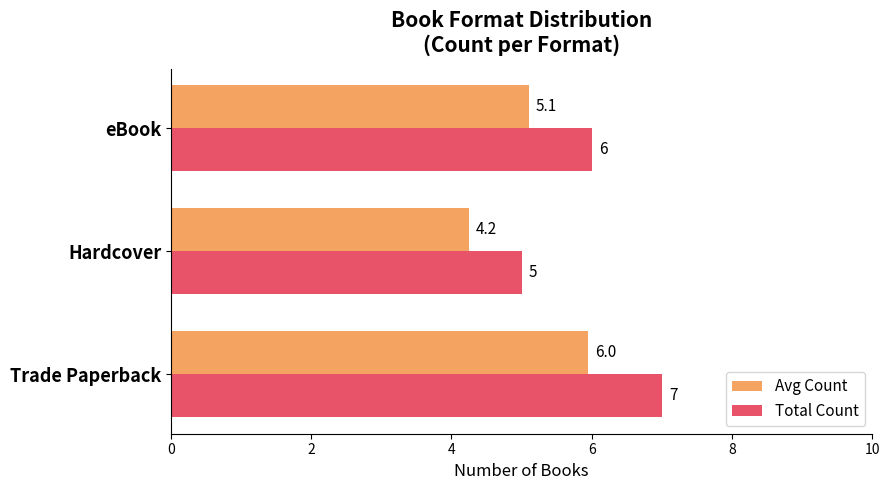

Is it true that Avg Count equals 4.2 at Hardcover?

True